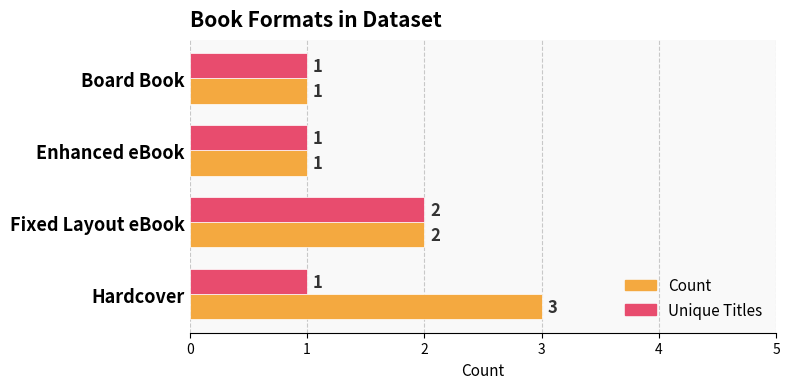

Which series has the widest spread of values?

Count